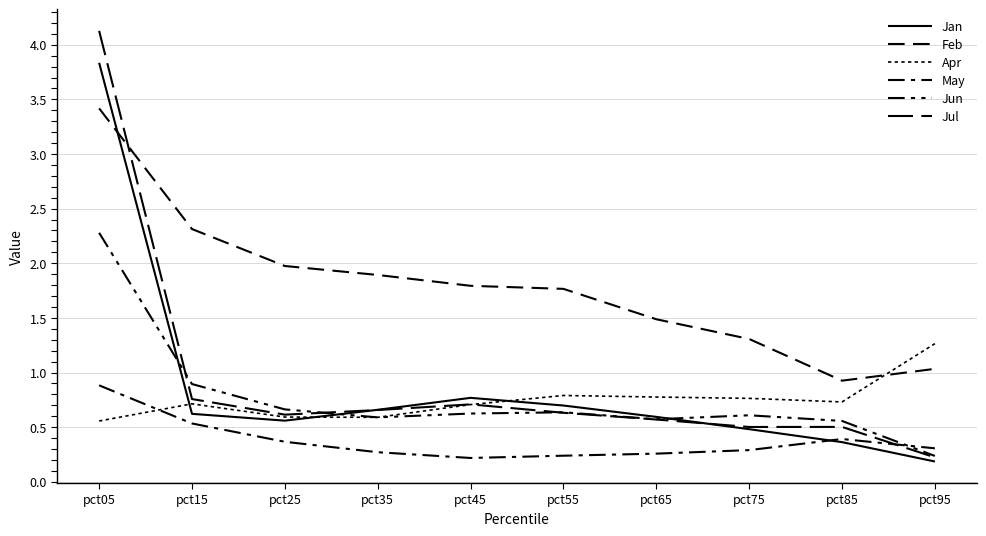

True or false: Jan has more than 0 points higher than both neighbors.

True